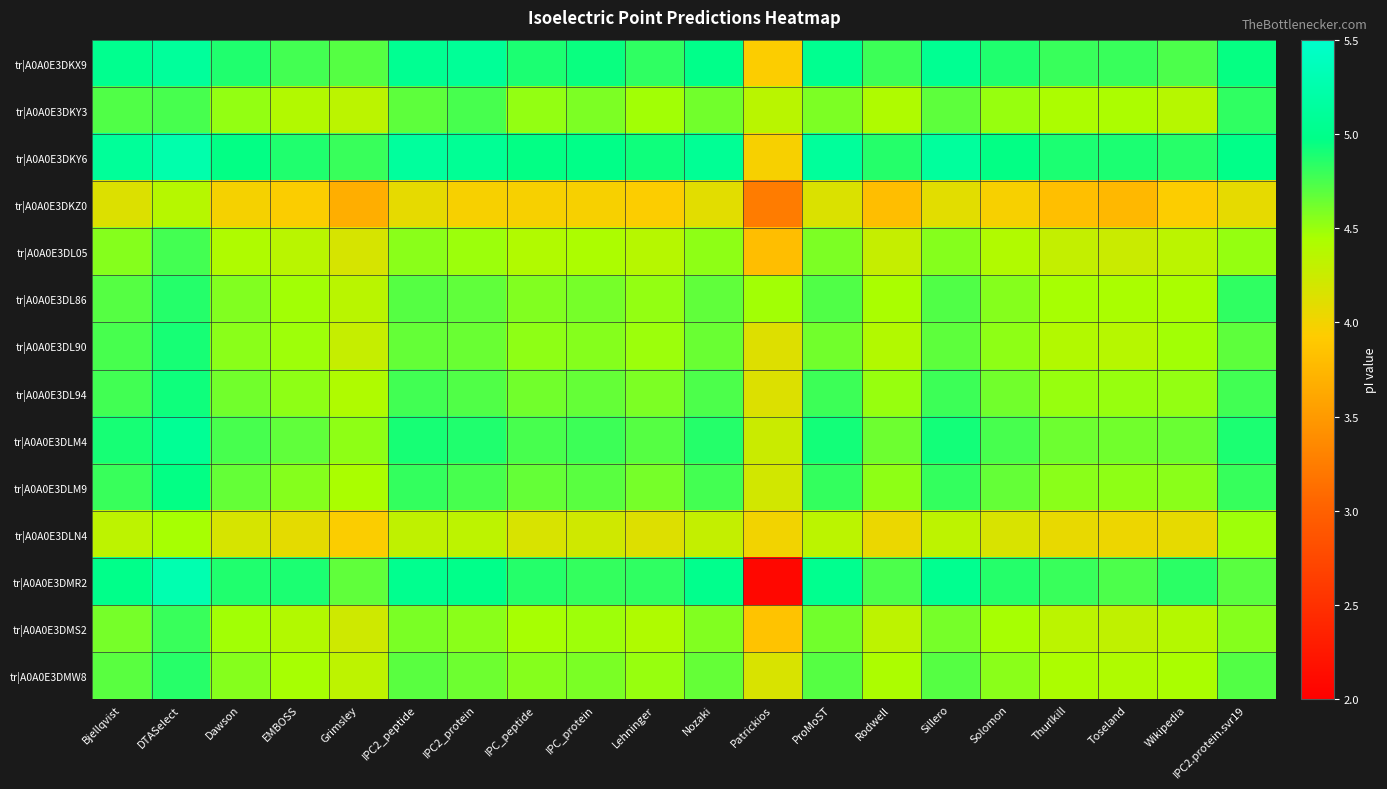

Reading right to left, what are all the values shown in this chart?

tr|A0A0E3DKX9: IPC2.protein.svr19=5.0	Wikipedia=4.7	Toseland=4.8	Thurlkill=4.8	Solomon=4.9	Sillero=5.1	Rodwell=4.8	ProMoST=5.0	Patrickios=3.9	Nozaki=5.0	Lehninger=4.8	IPC_protein=4.9	IPC_peptide=4.9	IPC2_protein=5.1	IPC2_peptide=5.1	Grimsley=4.7	EMBOSS=4.8	Dawson=4.9	DTASelect=5.1	Bjellqvist=5.0
tr|A0A0E3DKY3: IPC2.protein.svr19=4.8	Wikipedia=4.4	Toseland=4.4	Thurlkill=4.4	Solomon=4.5	Sillero=4.7	Rodwell=4.4	ProMoST=4.6	Patrickios=4.4	Nozaki=4.6	Lehninger=4.5	IPC_protein=4.6	IPC_peptide=4.5	IPC2_protein=4.7	IPC2_peptide=4.7	Grimsley=4.3	EMBOSS=4.4	Dawson=4.5	DTASelect=4.7	Bjellqvist=4.7
tr|A0A0E3DKY6: IPC2.protein.svr19=5.0	Wikipedia=4.9	Toseland=4.9	Thurlkill=4.9	Solomon=5.0	Sillero=5.1	Rodwell=4.9	ProMoST=5.1	Patrickios=4.0	Nozaki=5.1	Lehninger=4.9	IPC_protein=5.0	IPC_peptide=5.0	IPC2_protein=5.1	IPC2_peptide=5.1	Grimsley=4.8	EMBOSS=4.9	Dawson=5.0	DTASelect=5.3	Bjellqvist=5.1
tr|A0A0E3DKZ0: IPC2.protein.svr19=4.1	Wikipedia=3.9	Toseland=3.8	Thurlkill=3.8	Solomon=4.0	Sillero=4.1	Rodwell=3.8	ProMoST=4.2	Patrickios=3.2	Nozaki=4.1	Lehninger=3.9	IPC_protein=4.0	IPC_peptide=4.0	IPC2_protein=4.0	IPC2_peptide=4.1	Grimsley=3.7	EMBOSS=3.9	Dawson=4.0	DTASelect=4.4	Bjellqvist=4.1
tr|A0A0E3DL05: IPC2.protein.svr19=4.5	Wikipedia=4.3	Toseland=4.3	Thurlkill=4.3	Solomon=4.4	Sillero=4.6	Rodwell=4.3	ProMoST=4.6	Patrickios=3.8	Nozaki=4.5	Lehninger=4.4	IPC_protein=4.4	IPC_peptide=4.4	IPC2_protein=4.5	IPC2_peptide=4.5	Grimsley=4.2	EMBOSS=4.4	Dawson=4.4	DTASelect=4.8	Bjellqvist=4.6
tr|A0A0E3DL86: IPC2.protein.svr19=4.8	Wikipedia=4.4	Toseland=4.4	Thurlkill=4.5	Solomon=4.6	Sillero=4.7	Rodwell=4.4	ProMoST=4.7	Patrickios=4.5	Nozaki=4.7	Lehninger=4.5	IPC_protein=4.6	IPC_peptide=4.6	IPC2_protein=4.7	IPC2_peptide=4.7	Grimsley=4.4	EMBOSS=4.5	Dawson=4.6	DTASelect=4.9	Bjellqvist=4.7
tr|A0A0E3DL90: IPC2.protein.svr19=4.7	Wikipedia=4.5	Toseland=4.4	Thurlkill=4.4	Solomon=4.5	Sillero=4.7	Rodwell=4.4	ProMoST=4.6	Patrickios=4.1	Nozaki=4.6	Lehninger=4.5	IPC_protein=4.6	IPC_peptide=4.5	IPC2_protein=4.6	IPC2_peptide=4.7	Grimsley=4.3	EMBOSS=4.5	Dawson=4.5	DTASelect=4.9	Bjellqvist=4.7
tr|A0A0E3DL94: IPC2.protein.svr19=4.8	Wikipedia=4.5	Toseland=4.5	Thurlkill=4.5	Solomon=4.6	Sillero=4.8	Rodwell=4.5	ProMoST=4.8	Patrickios=4.1	Nozaki=4.7	Lehninger=4.6	IPC_protein=4.7	IPC_peptide=4.6	IPC2_protein=4.7	IPC2_peptide=4.8	Grimsley=4.4	EMBOSS=4.5	Dawson=4.6	DTASelect=4.9	Bjellqvist=4.8
tr|A0A0E3DLM4: IPC2.protein.svr19=4.9	Wikipedia=4.6	Toseland=4.6	Thurlkill=4.6	Solomon=4.7	Sillero=4.9	Rodwell=4.6	ProMoST=4.9	Patrickios=4.3	Nozaki=4.9	Lehninger=4.7	IPC_protein=4.8	IPC_peptide=4.7	IPC2_protein=4.9	IPC2_peptide=4.9	Grimsley=4.5	EMBOSS=4.7	Dawson=4.7	DTASelect=5.1	Bjellqvist=4.9
tr|A0A0E3DLM9: IPC2.protein.svr19=4.8	Wikipedia=4.5	Toseland=4.5	Thurlkill=4.5	Solomon=4.7	Sillero=4.8	Rodwell=4.5	ProMoST=4.8	Patrickios=4.2	Nozaki=4.8	Lehninger=4.6	IPC_protein=4.7	IPC_peptide=4.7	IPC2_protein=4.7	IPC2_peptide=4.8	Grimsley=4.4	EMBOSS=4.6	Dawson=4.7	DTASelect=5.0	Bjellqvist=4.8
tr|A0A0E3DLN4: IPC2.protein.svr19=4.5	Wikipedia=4.1	Toseland=4.0	Thurlkill=4.1	Solomon=4.2	Sillero=4.3	Rodwell=4.0	ProMoST=4.3	Patrickios=4.0	Nozaki=4.3	Lehninger=4.1	IPC_protein=4.2	IPC_peptide=4.2	IPC2_protein=4.3	IPC2_peptide=4.3	Grimsley=3.9	EMBOSS=4.1	Dawson=4.2	DTASelect=4.5	Bjellqvist=4.3
tr|A0A0E3DMR2: IPC2.protein.svr19=4.7	Wikipedia=4.8	Toseland=4.7	Thurlkill=4.8	Solomon=4.9	Sillero=5.0	Rodwell=4.7	ProMoST=5.0	Patrickios=2.1	Nozaki=5.0	Lehninger=4.8	IPC_protein=4.8	IPC_peptide=4.9	IPC2_protein=5.0	IPC2_peptide=5.0	Grimsley=4.7	EMBOSS=4.9	Dawson=4.9	DTASelect=5.3	Bjellqvist=5.0
tr|A0A0E3DMS2: IPC2.protein.svr19=4.6	Wikipedia=4.4	Toseland=4.3	Thurlkill=4.3	Solomon=4.5	Sillero=4.6	Rodwell=4.3	ProMoST=4.6	Patrickios=3.8	Nozaki=4.6	Lehninger=4.4	IPC_protein=4.5	IPC_peptide=4.5	IPC2_protein=4.5	IPC2_peptide=4.6	Grimsley=4.2	EMBOSS=4.4	Dawson=4.5	DTASelect=4.8	Bjellqvist=4.6
tr|A0A0E3DMW8: IPC2.protein.svr19=4.7	Wikipedia=4.4	Toseland=4.4	Thurlkill=4.4	Solomon=4.5	Sillero=4.7	Rodwell=4.4	ProMoST=4.7	Patrickios=4.2	Nozaki=4.7	Lehninger=4.5	IPC_protein=4.6	IPC_peptide=4.6	IPC2_protein=4.6	IPC2_peptide=4.7	Grimsley=4.3	EMBOSS=4.5	Dawson=4.6	DTASelect=4.9	Bjellqvist=4.7